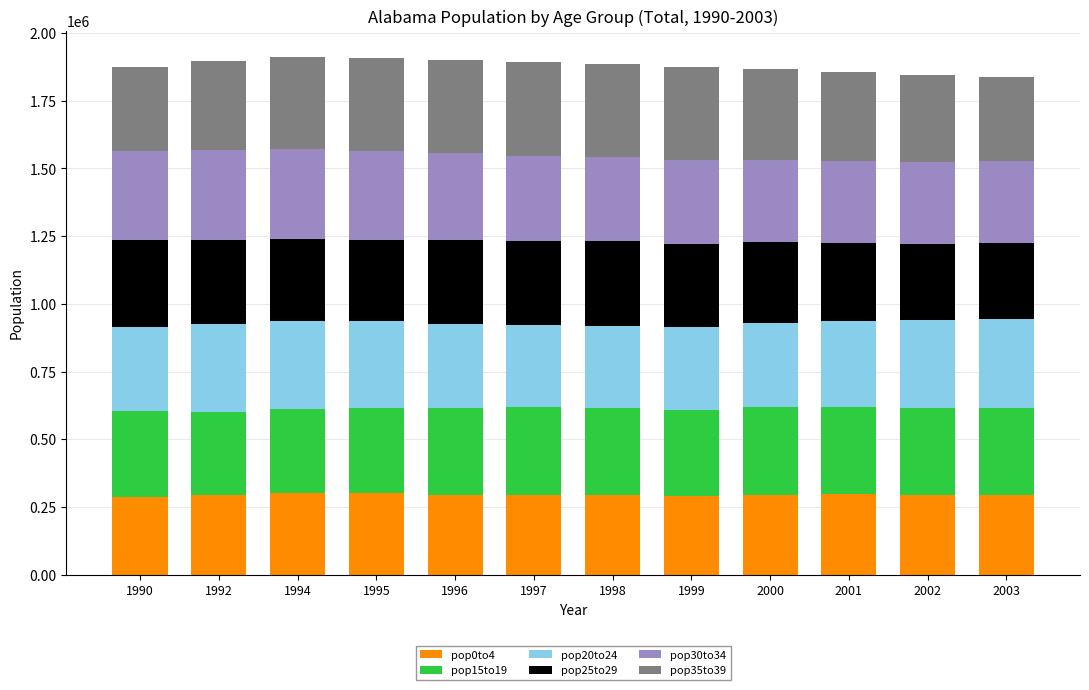

How many categories are shown in the chart?

12